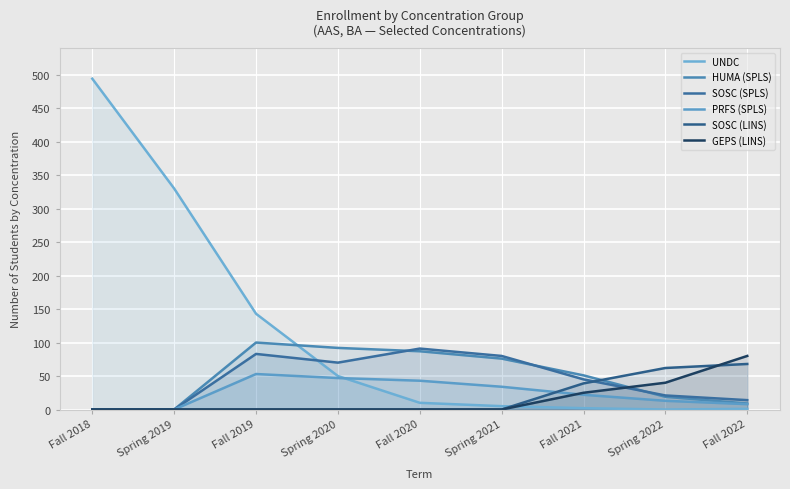

At which label does HUMA (SPLS) first exceed 51?

Fall 2019